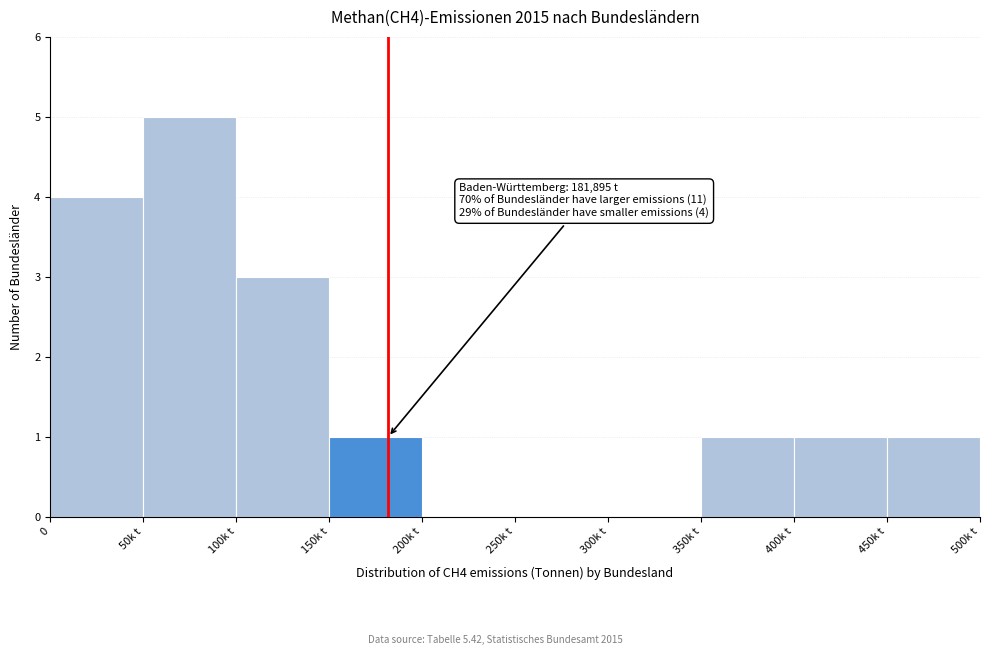

Reading left to right, what are all the values shown in this chart?

0=4	50k t=5	100k t=3	150k t=1	200k t=0	250k t=0	300k t=0	350k t=1	400k t=1	450k t=1